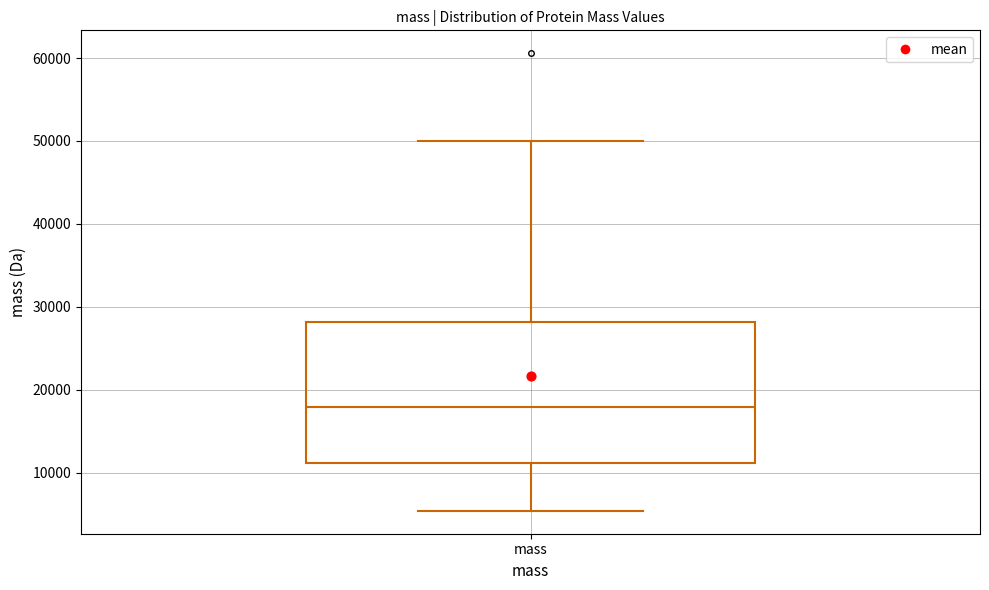

Read this box plot against the y-axis: the position of the median line, the range covered by the box, and the ends of both whiskers. The values are not printed on the chart, so give them approximately, as read against the axis.

median 18000, box 11000 to 28000, whiskers 5000 to 50000